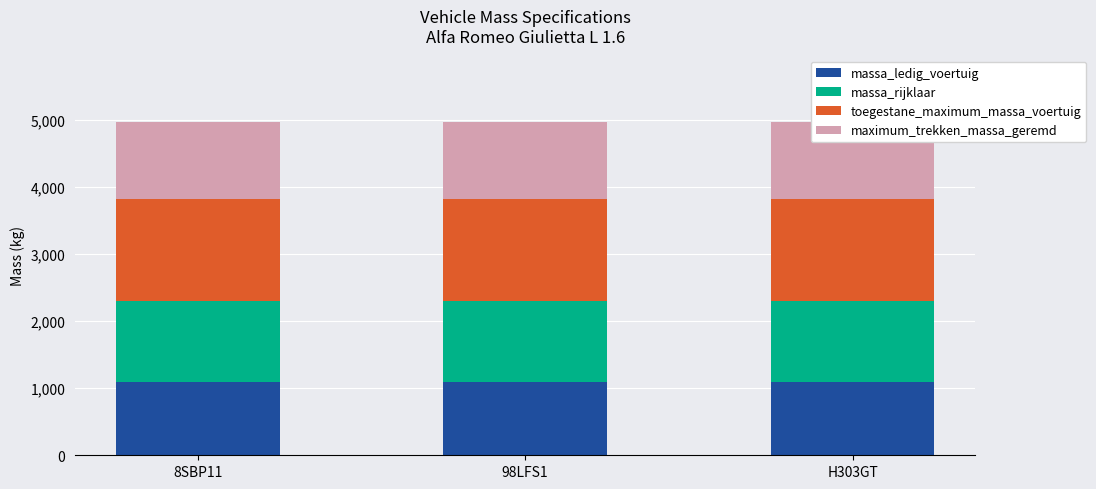

What is the approximate value of massa_ledig_voertuig at H303GT?

1099